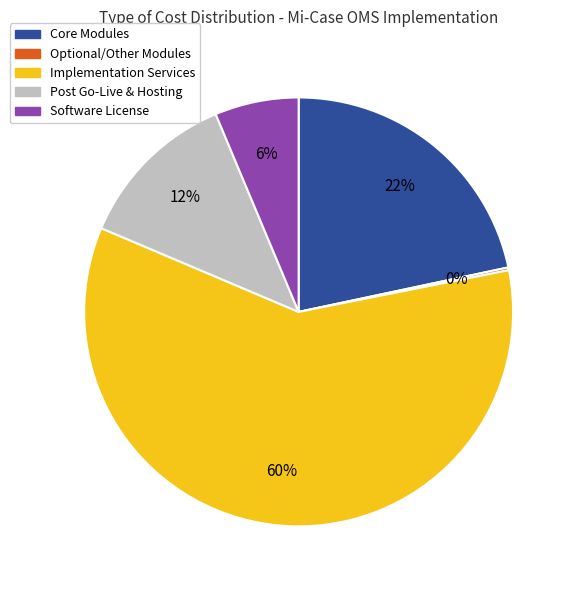

Does any single category account for the majority?

Yes